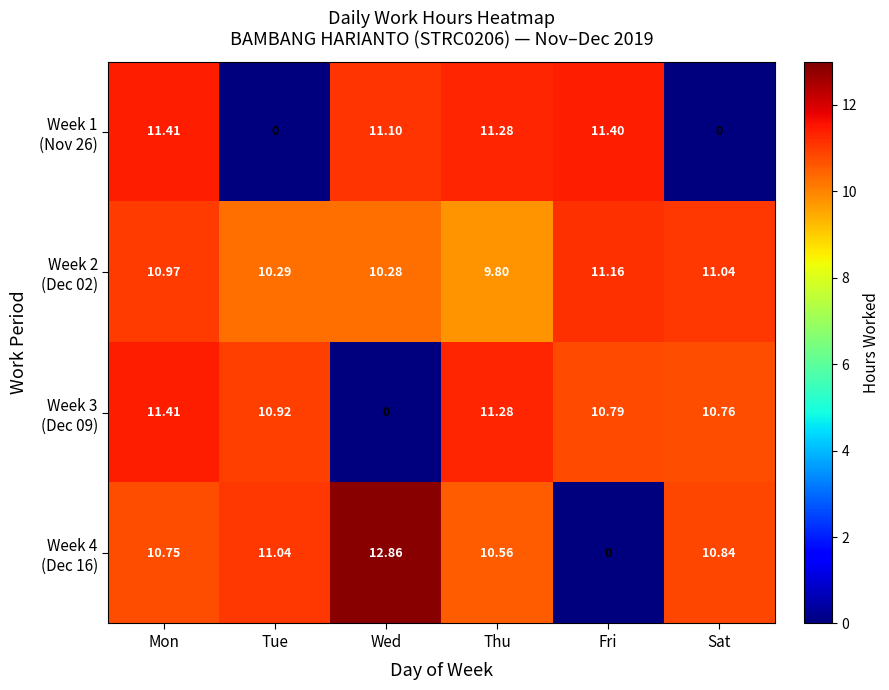

At which category is the sum across all series the highest?

Mon